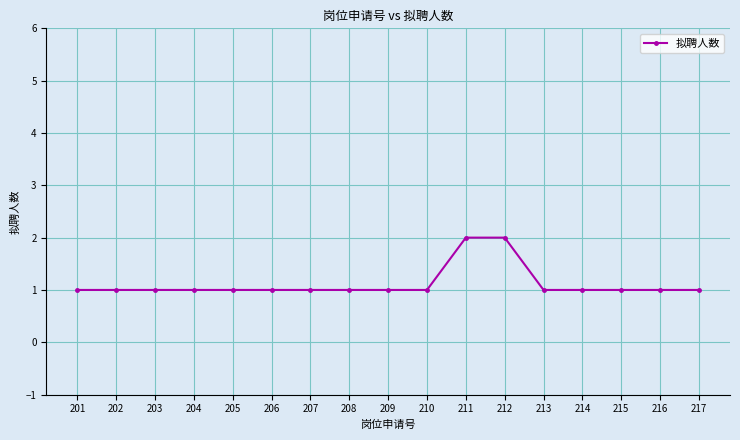

True or false: the data shows 0 at 207.

False